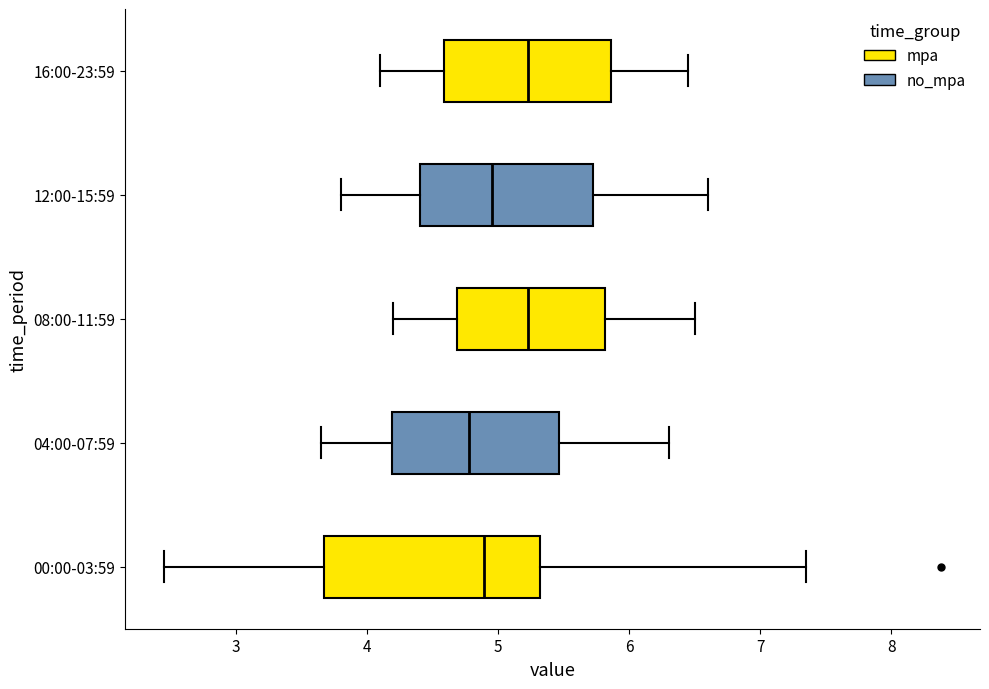

Reading bottom to top, read every box against the x-axis: the position of its median line, the range the box covers, and the ends of its whiskers. The values are not printed on the chart, so give them approximately, as read against the axis.

00:00-03:59: median 4.9, box 3.7 to 5.3, whiskers 2.5 to 7.4
04:00-07:59: median 4.8, box 4.2 to 5.5, whiskers 3.7 to 6.3
08:00-11:59: median 5.2, box 4.7 to 5.8, whiskers 4.2 to 6.5
12:00-15:59: median 5.0, box 4.4 to 5.7, whiskers 3.8 to 6.6
16:00-23:59: median 5.2, box 4.6 to 5.9, whiskers 4.1 to 6.5